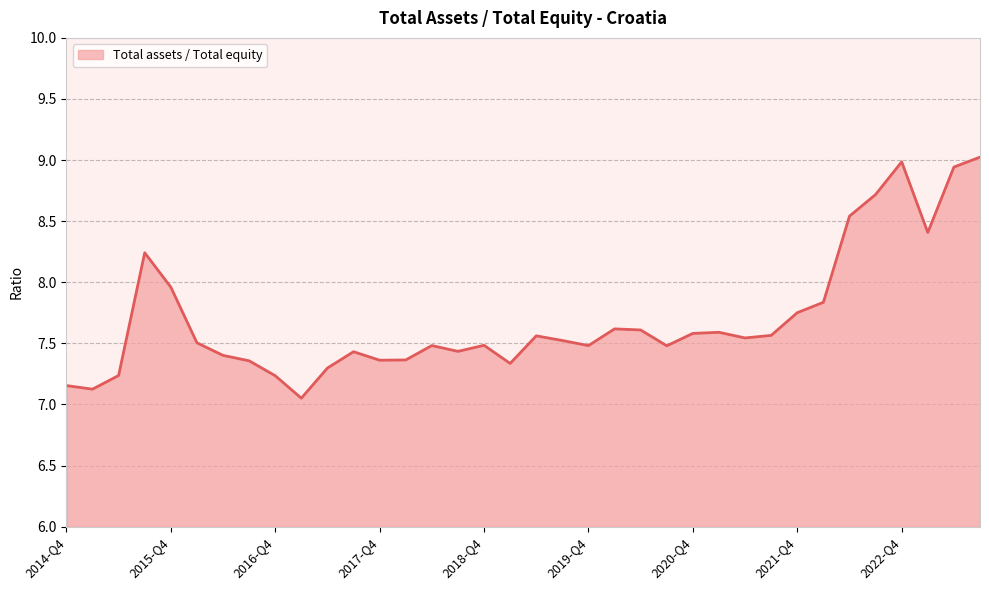

What is the maximum value shown in the chart?

9.0